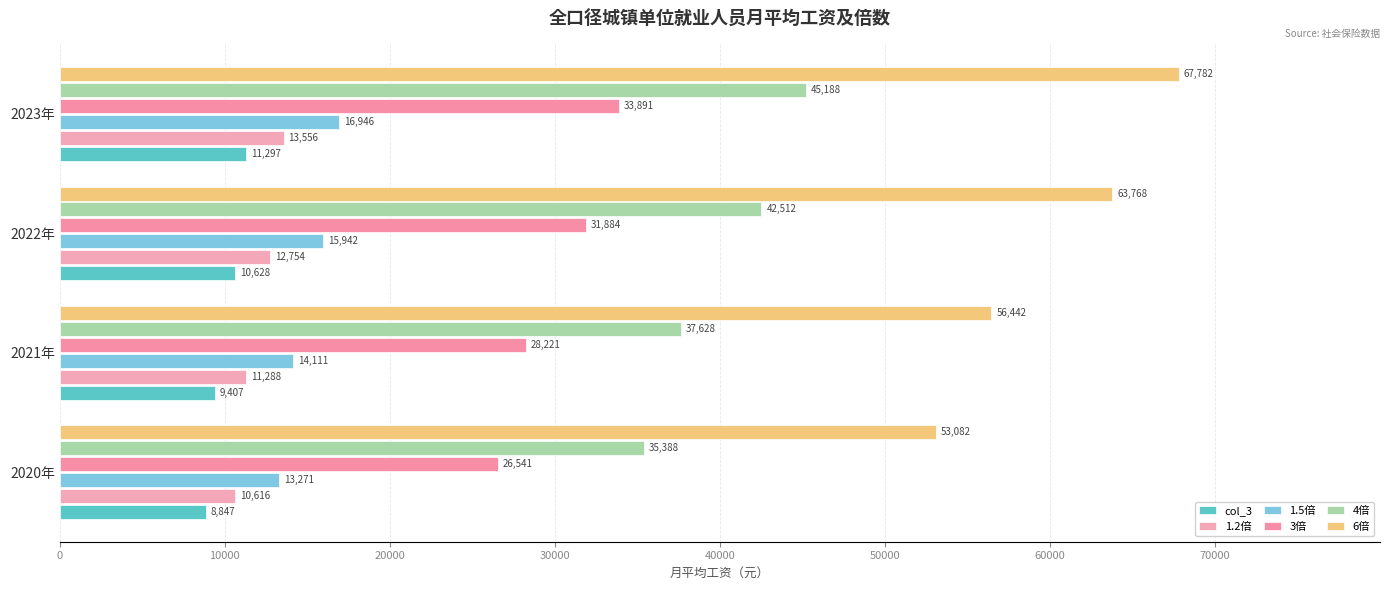

How many data points in 1.5倍 are above 15942?

1